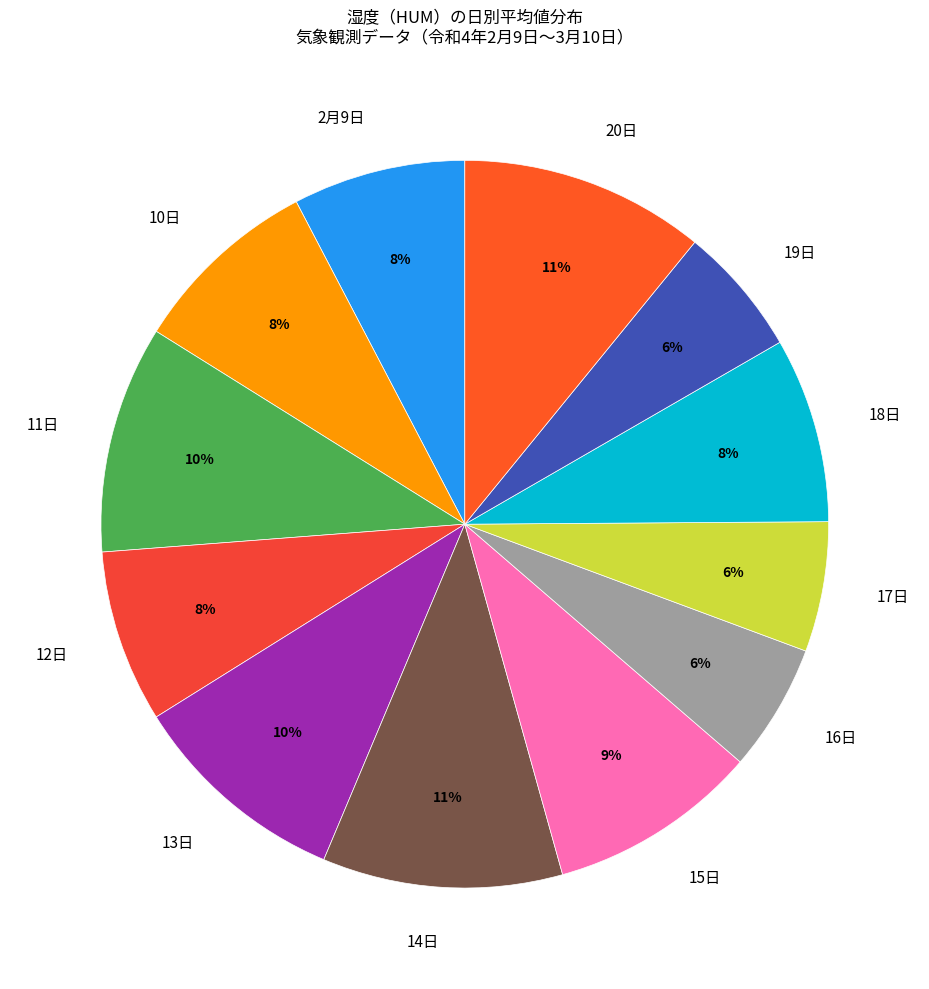

Is it true that 11日 is 4% of the pie?

False